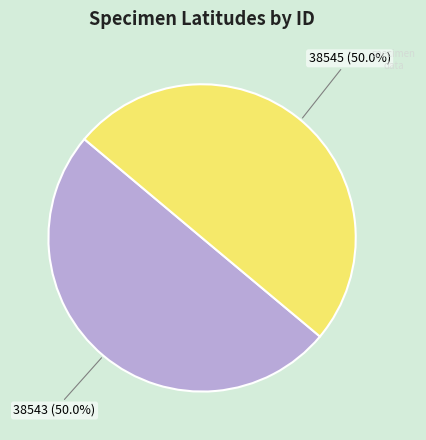

How many segments does this pie chart have?

2